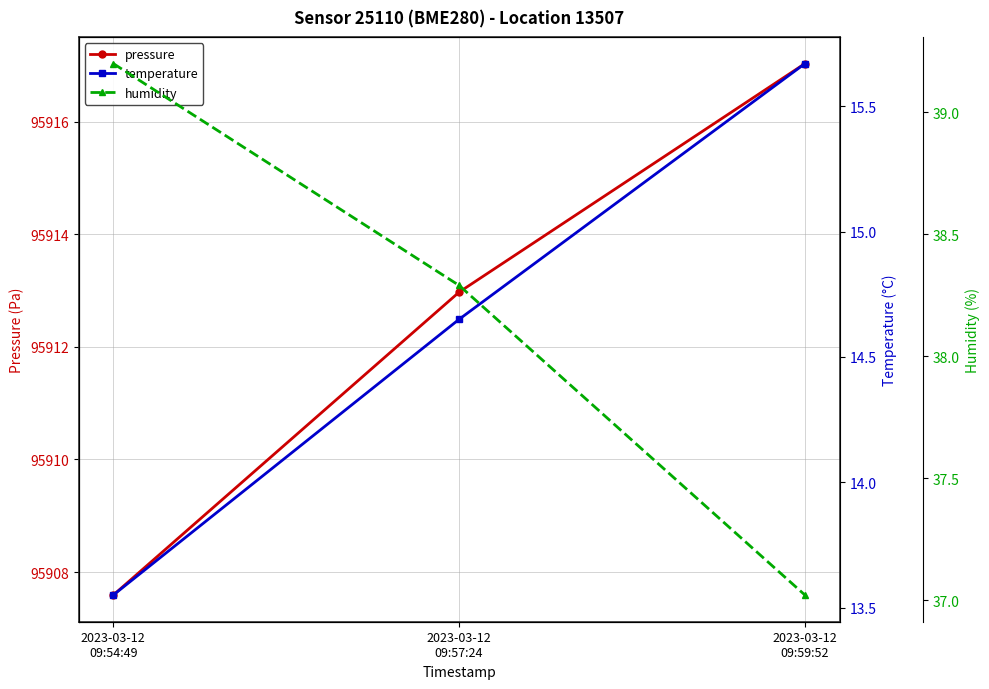

List the series in order of their peak value, lowest first.

temperature, humidity, pressure